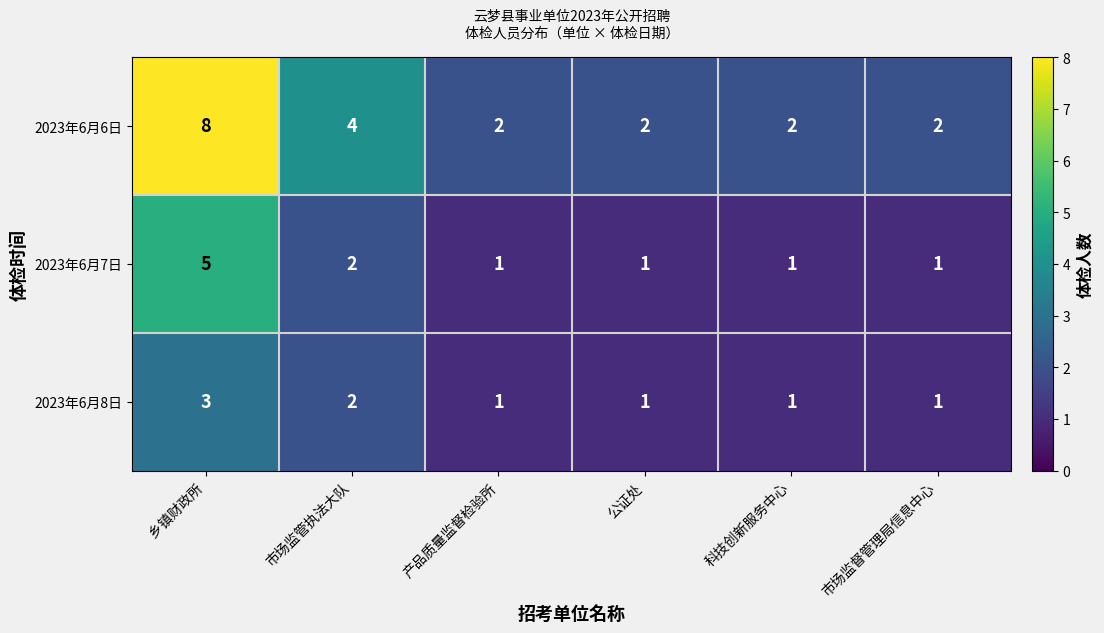

What is the sum of the 2023年6月7日 values at 乡镇财政所 and 公证处?

6